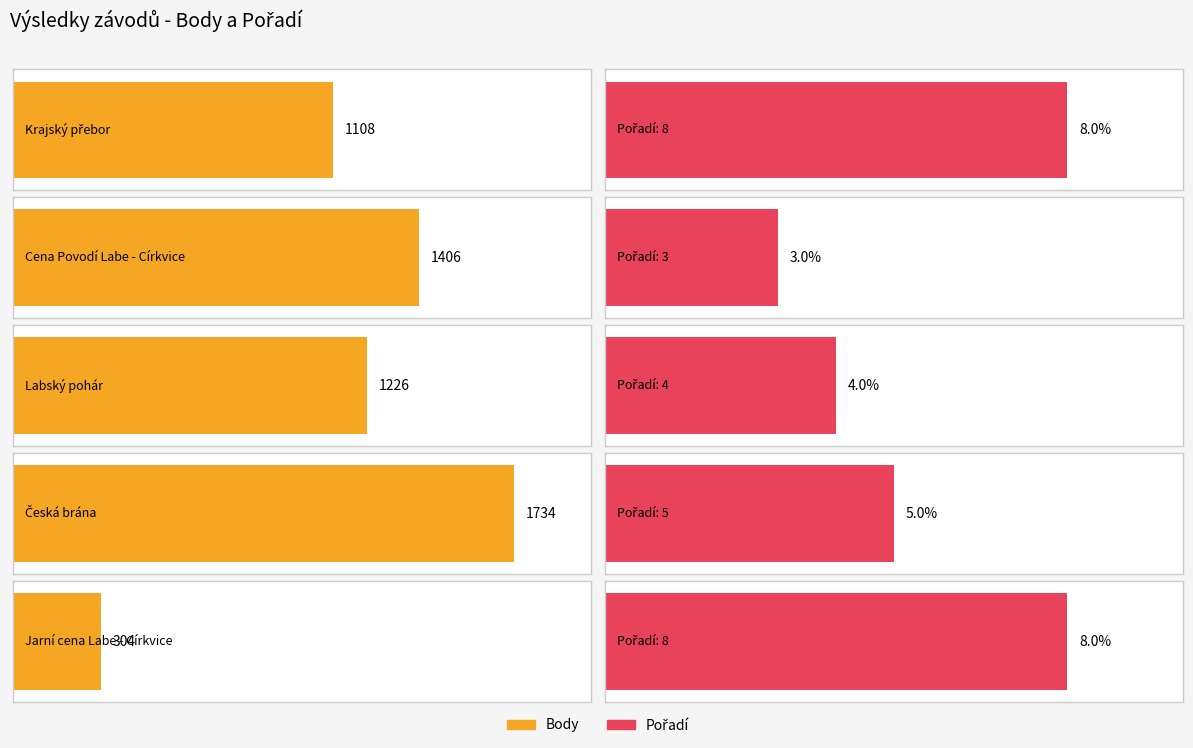

Reading left to right, transcribe all the data shown in this chart.

Body: Krajský přebor=1108	Cena Povodí Labe - Církvice=1406	Labský pohár=1226	Česká brána=1734	Jarní cena Labe - Církvice=304
Pořadí: Krajský přebor=8	Cena Povodí Labe - Církvice=3	Labský pohár=4	Česká brána=5	Jarní cena Labe - Církvice=8